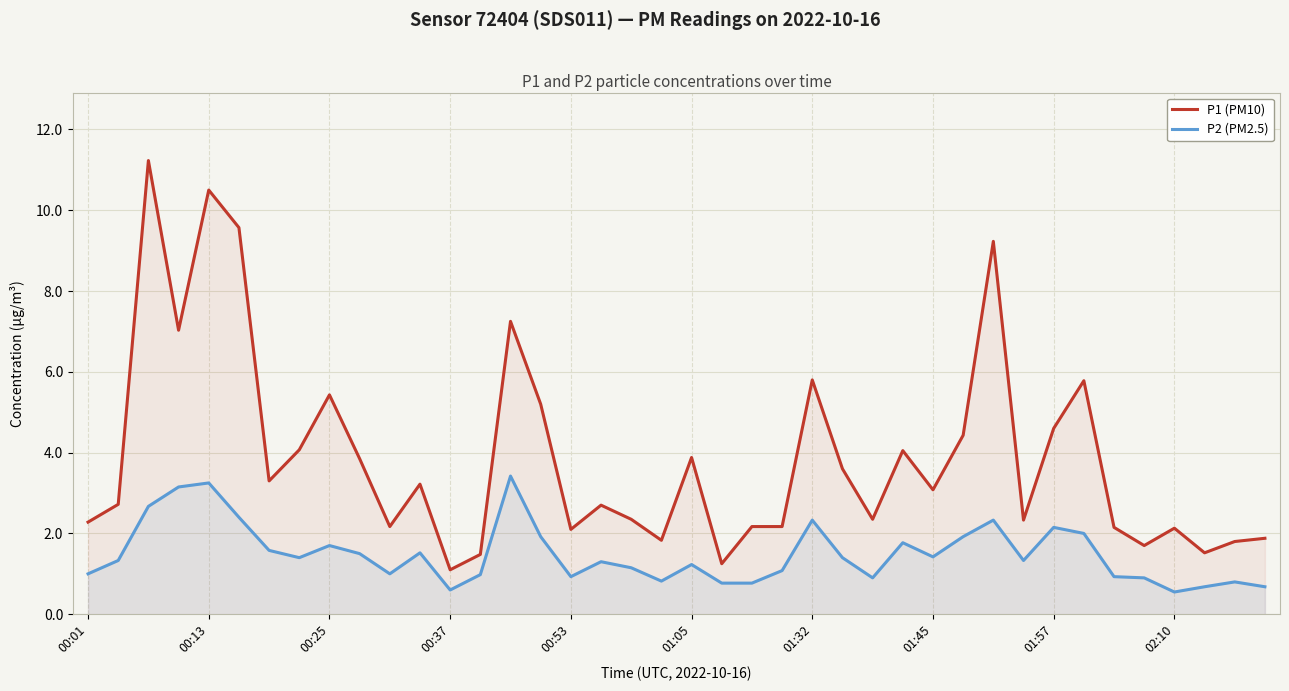

The value of P2 (PM2.5) at 01:45 is 1.4. True or false?

True